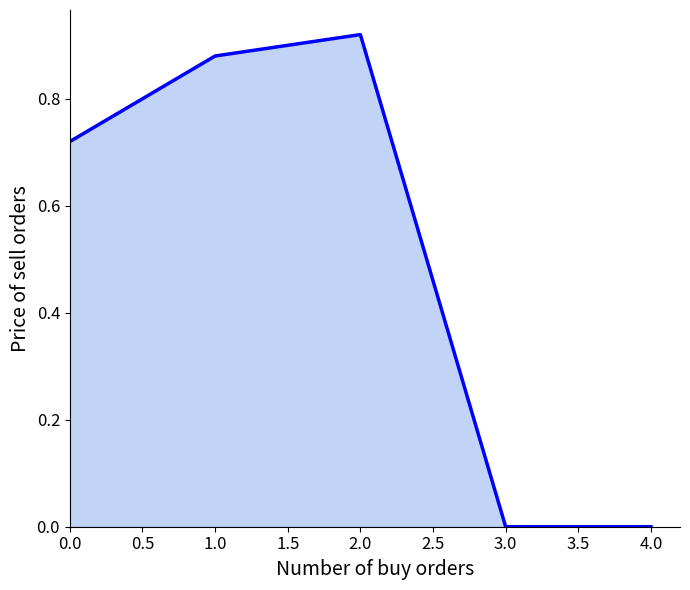

Which label corresponds to the largest value in the chart?

2.0